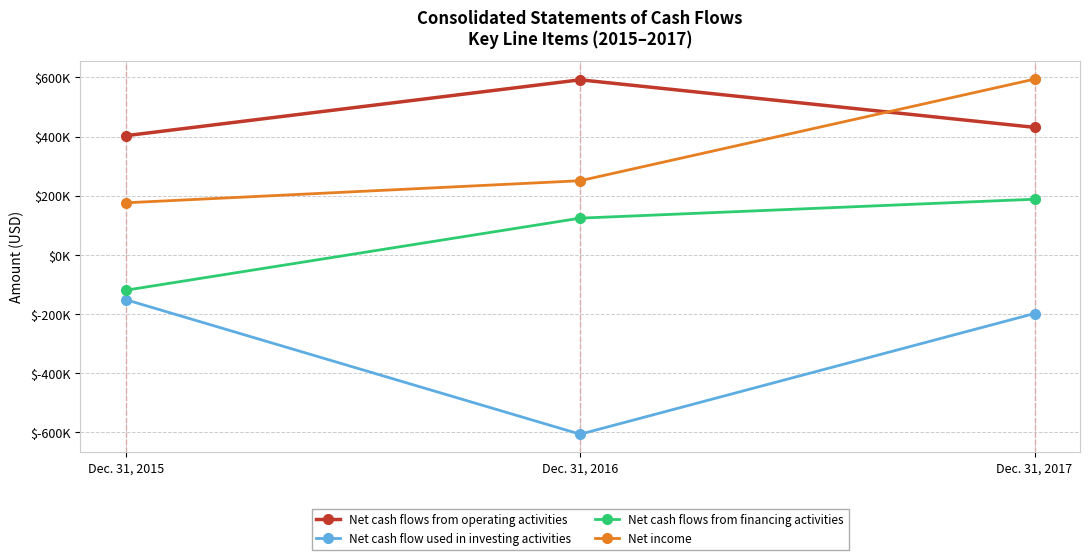

At how many categories does at least one series exceed 46571?

3